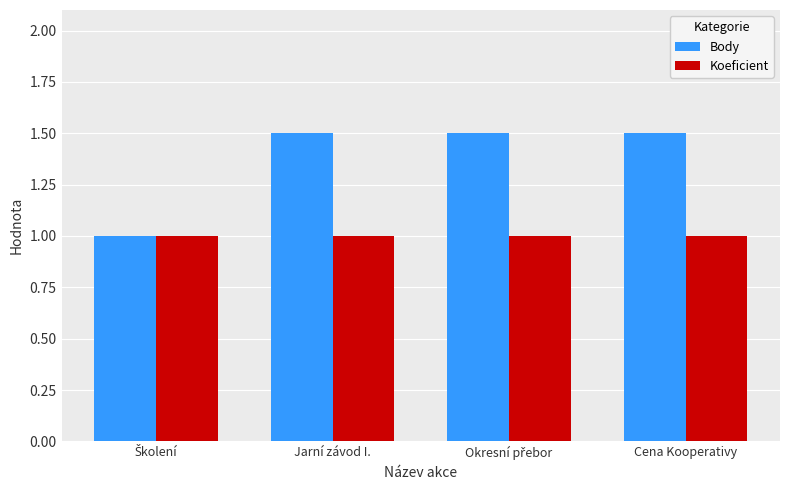

Which series has the largest total across all categories?

Body